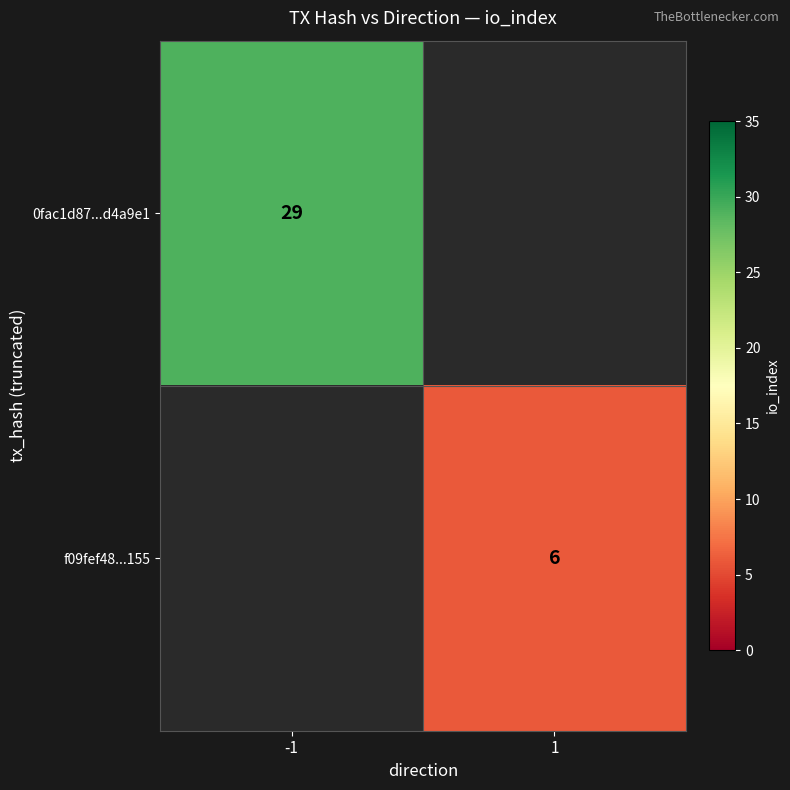

Is it true that f09fef48...155 equals 9 at 1?

False